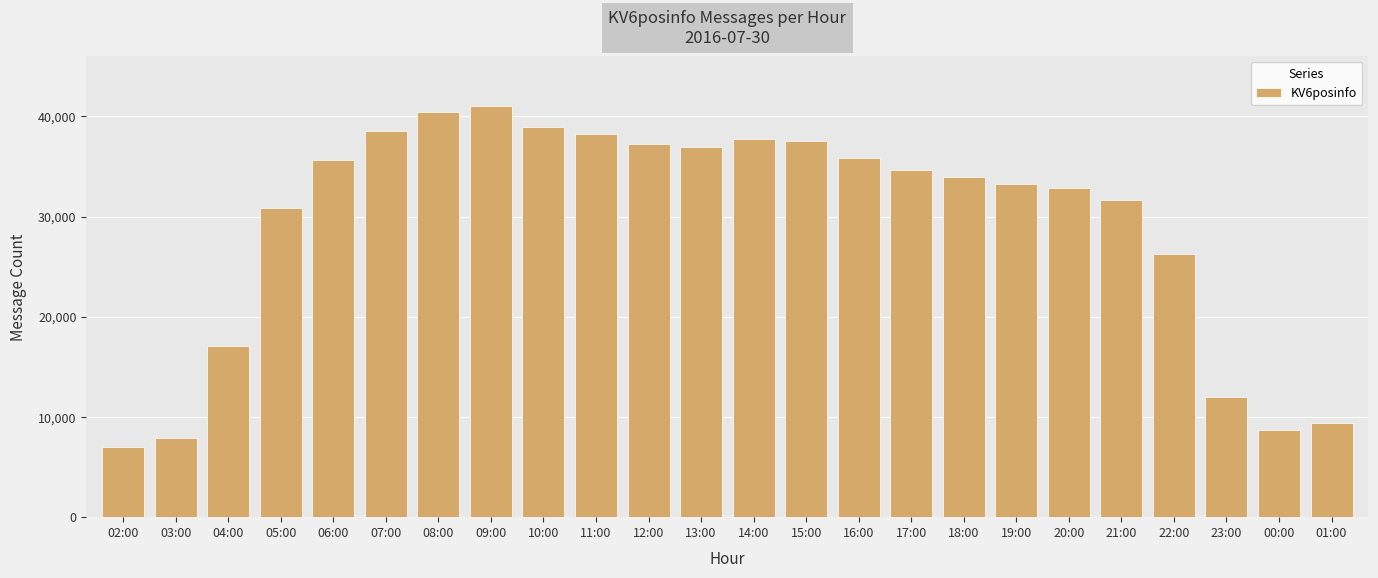

What is the minimum value shown in the chart?

6970